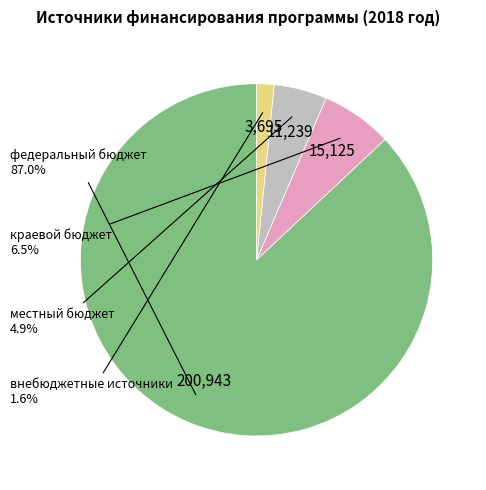

Is there any slice that represents more than half of the pie?

Yes